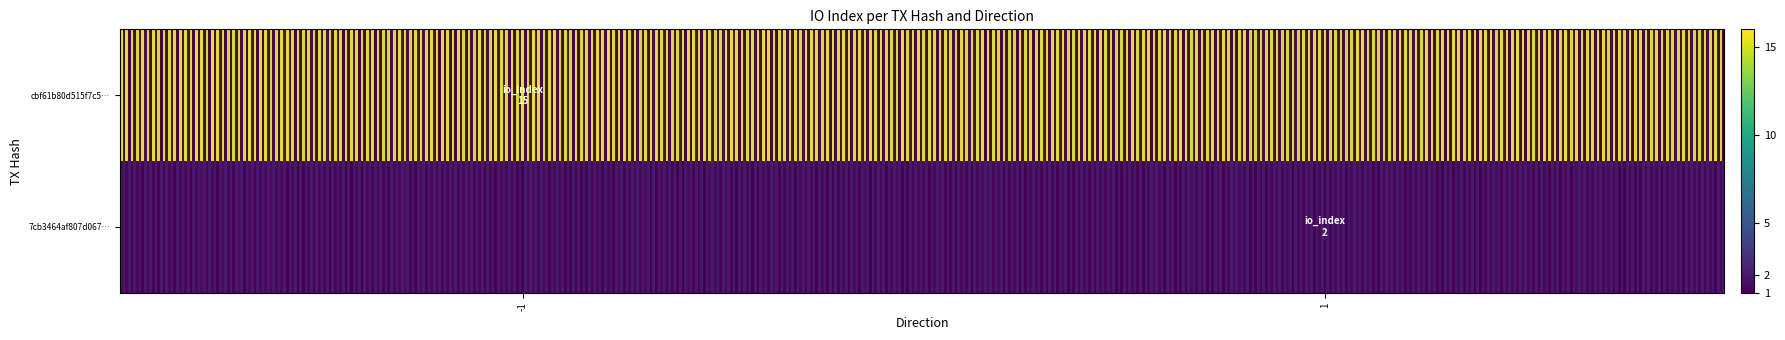

True or false: cbf61b80d515f7c550600fdf5aa2172ccf2b955 has a value of 15 at io_index.

True